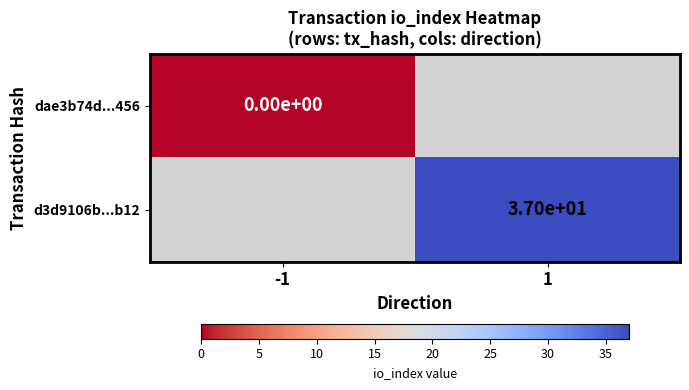

Where is dae3b74d...456 nearest to the value 0?

-1